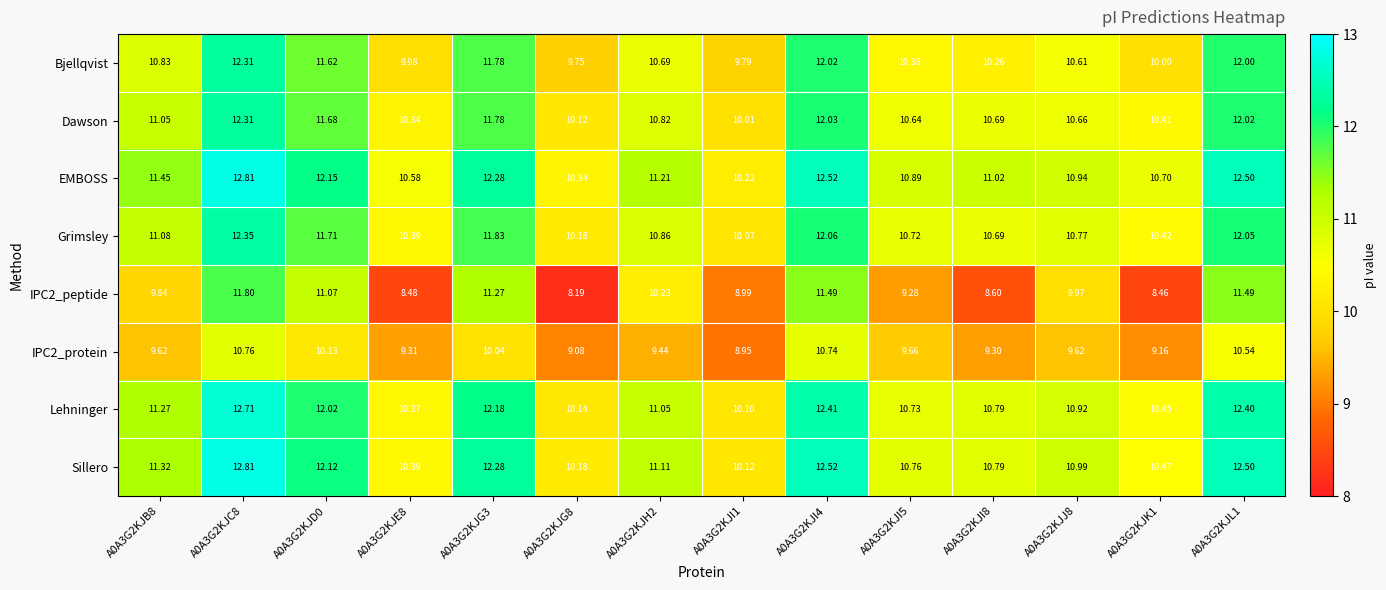

How many series are shown in this chart?

8